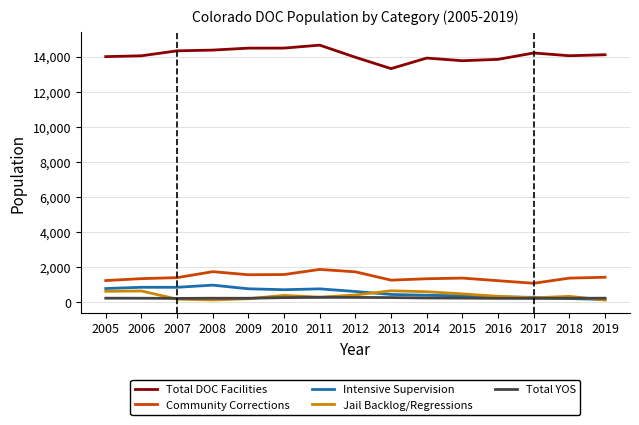

Which series has the largest total across all categories?

Total DOC Facilities